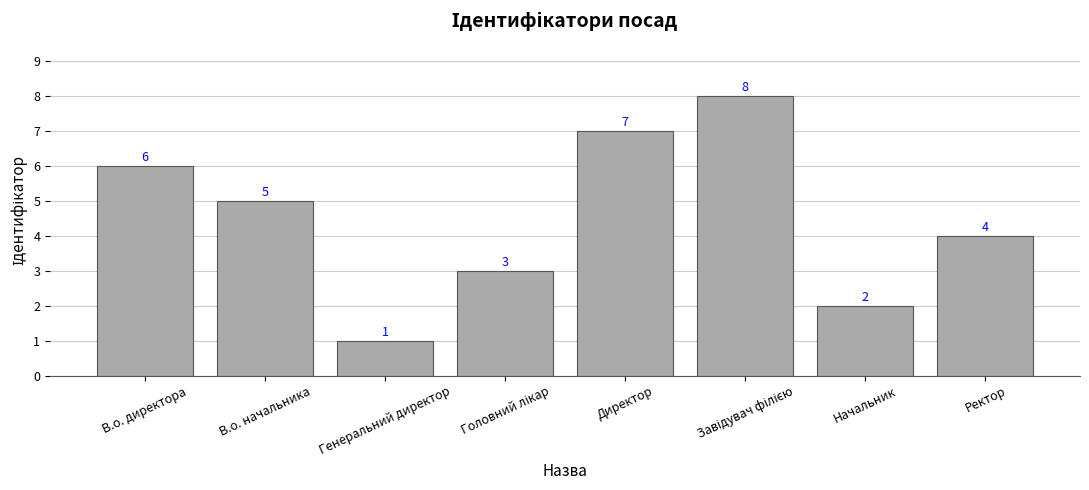

The value at В.о. начальника is 7. True or false?

False